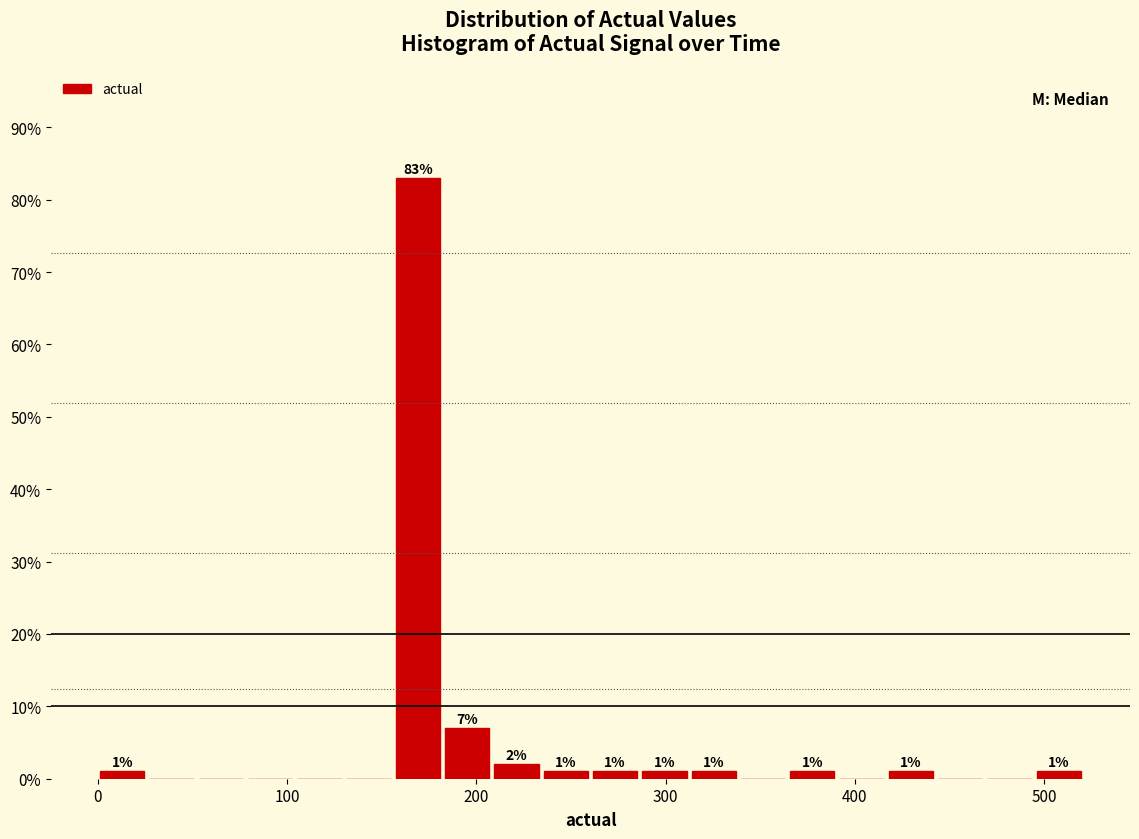

Around what value on the x-axis is the tallest bar? Give the approximate position of its centre, as read against the axis.

170